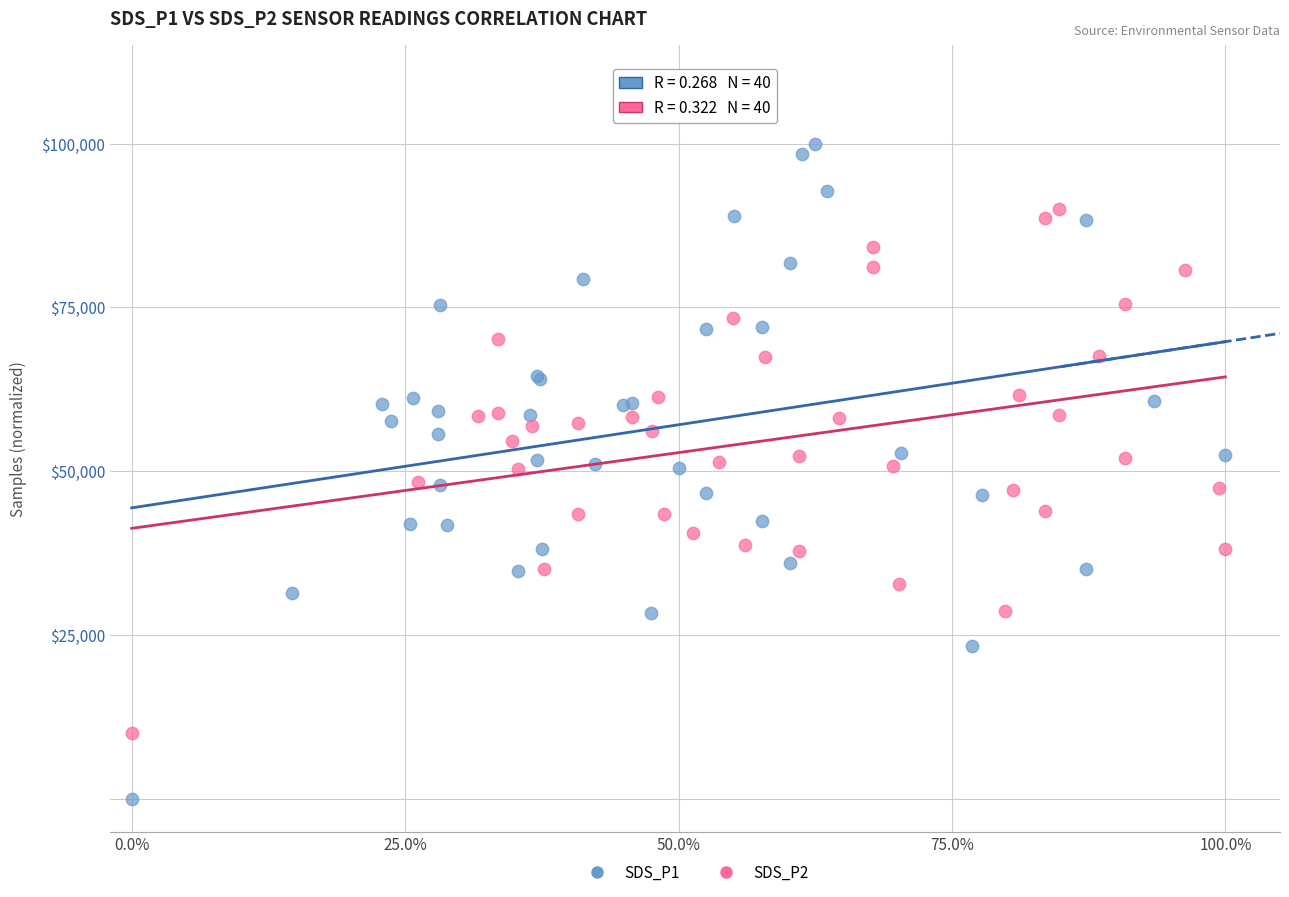

What are all the series names shown in the legend?

SDS_P1, SDS_P2